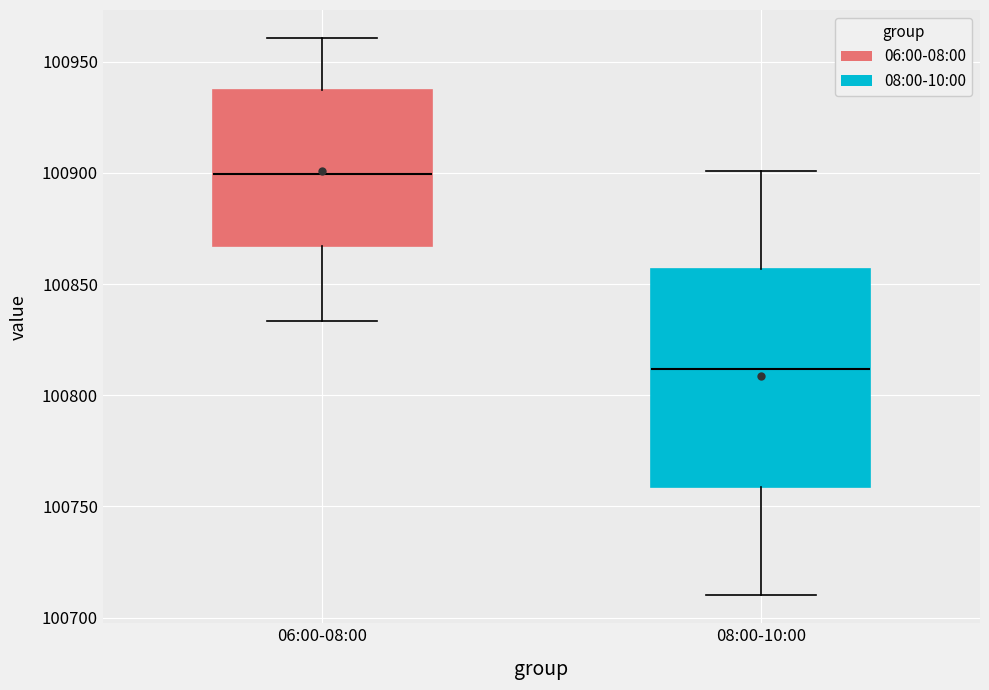

Reading left to right, read every box against the y-axis: the position of its median line, the range the box covers, and the ends of its whiskers. The values are not printed on the chart, so give them approximately, as read against the axis.

06:00-08:00: median 100900, box 100865 to 100935, whiskers 100835 to 100960
08:00-10:00: median 100810, box 100760 to 100855, whiskers 100710 to 100900